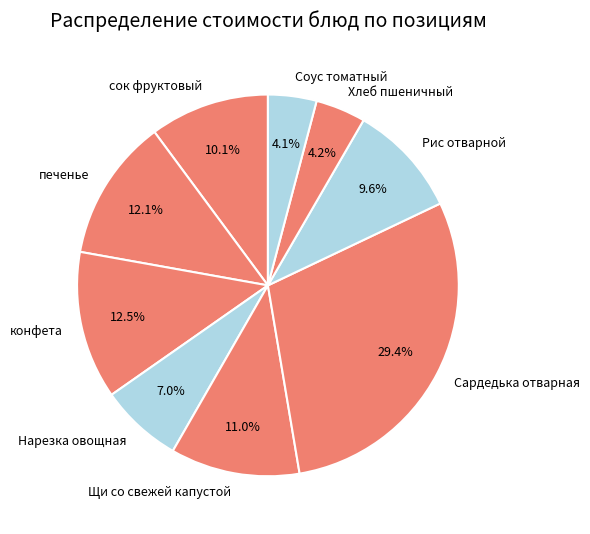

True or false: Щи со свежей капустой accounts for 11% of the total.

True